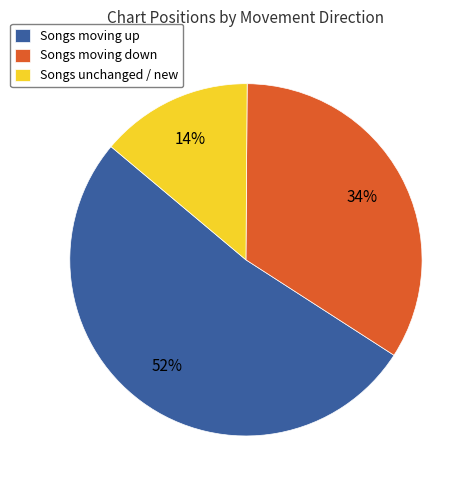

To the nearest percent, what is the difference between the largest and smallest slice percentages?

38%